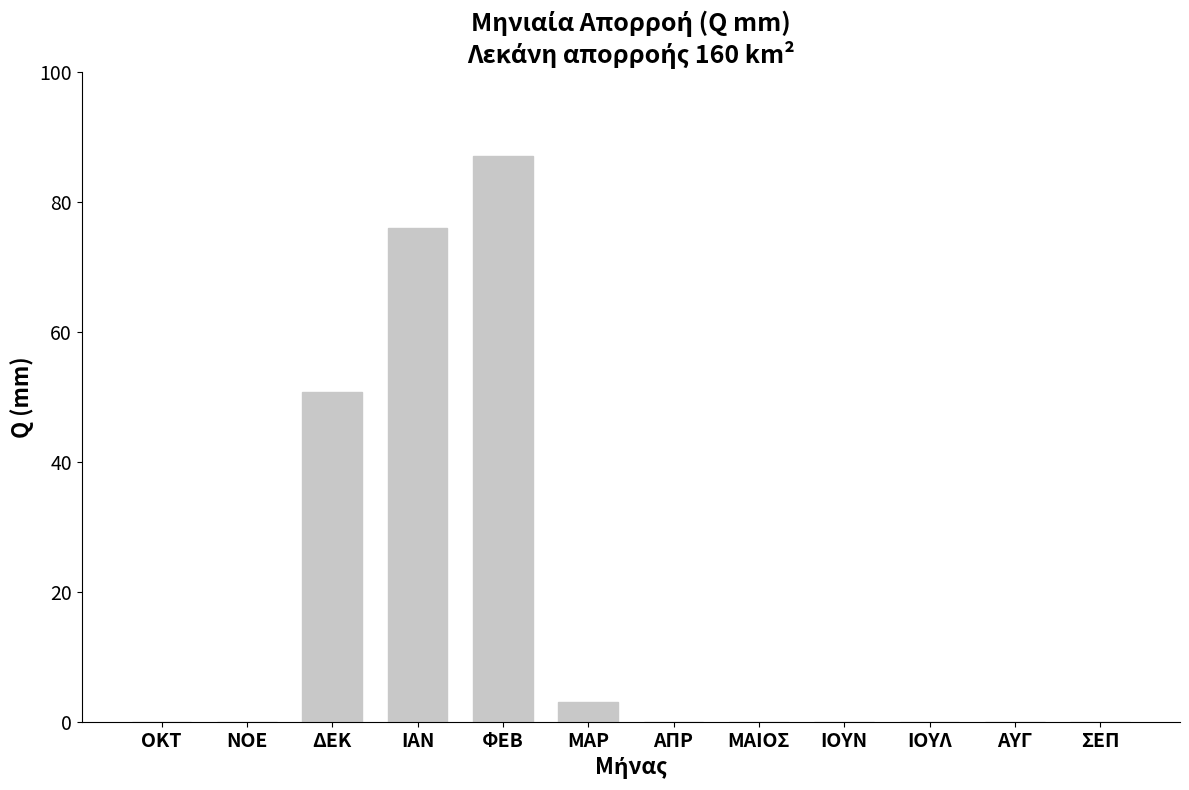

What is the greatest value displayed?

87.0